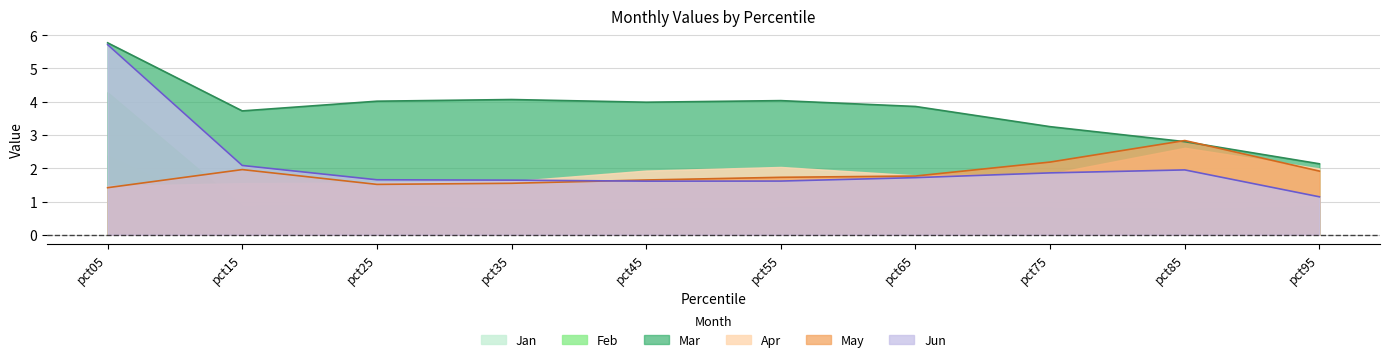

What is the value of the Jun point at the 9th from the left?

2.0